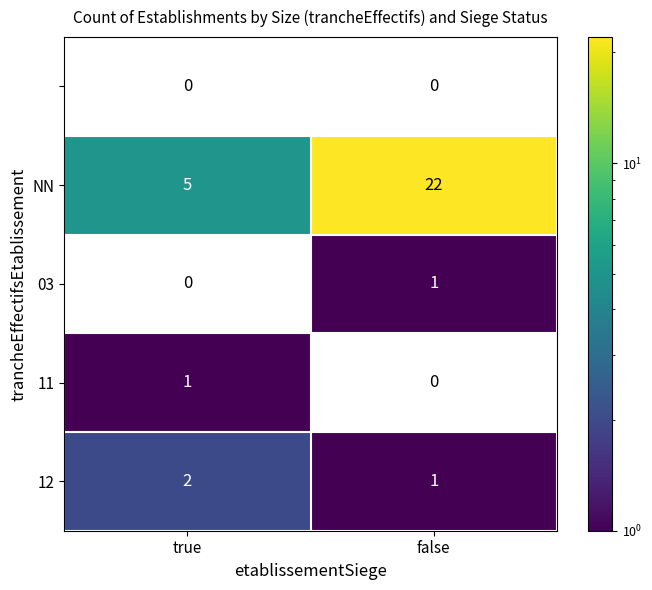

How many categories are shown in the chart?

2